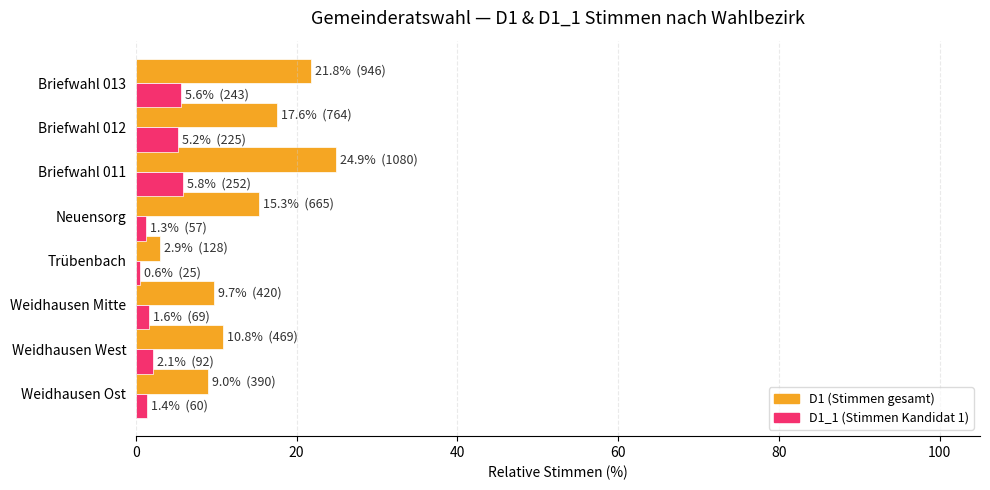

What is the sum of all D1 (Stimmen gesamt) values?

112.0